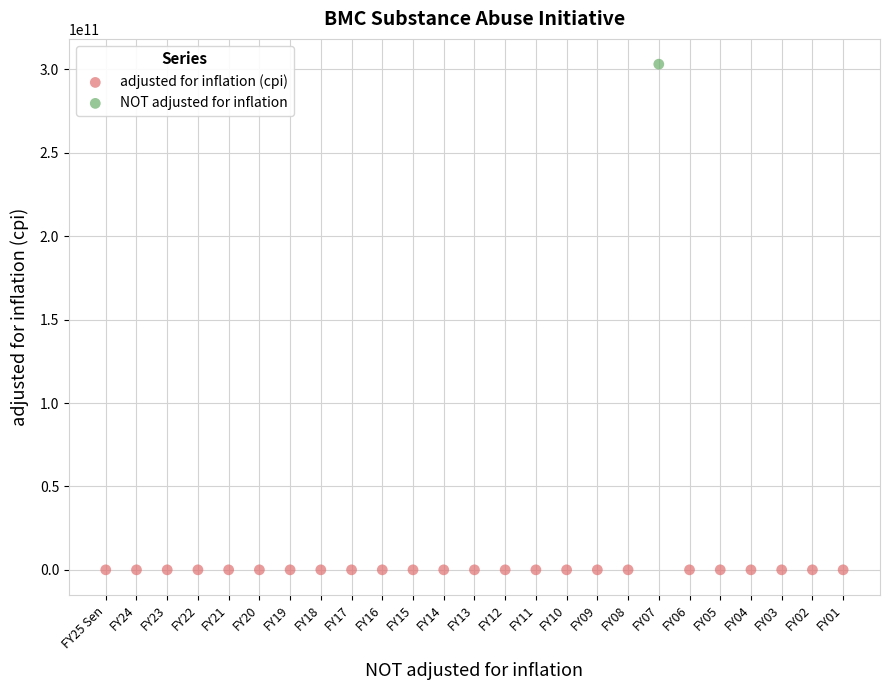

What are all the series names shown in the legend?

adjusted for inflation (cpi), NOT adjusted for inflation